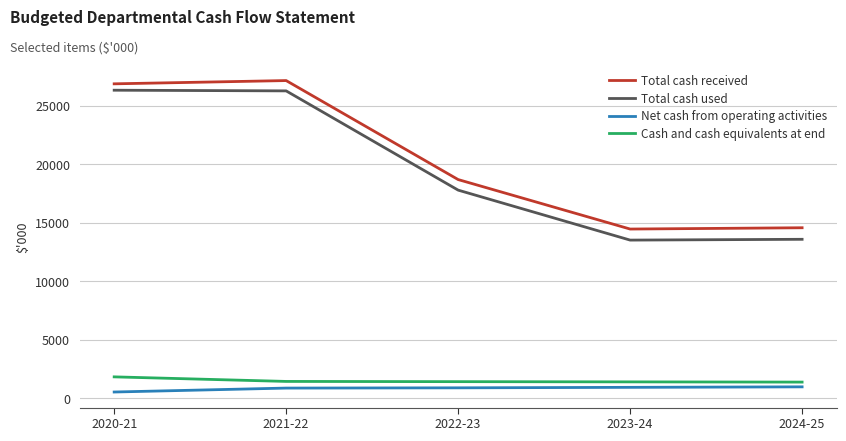

Which series has the largest total across all categories?

Total cash received